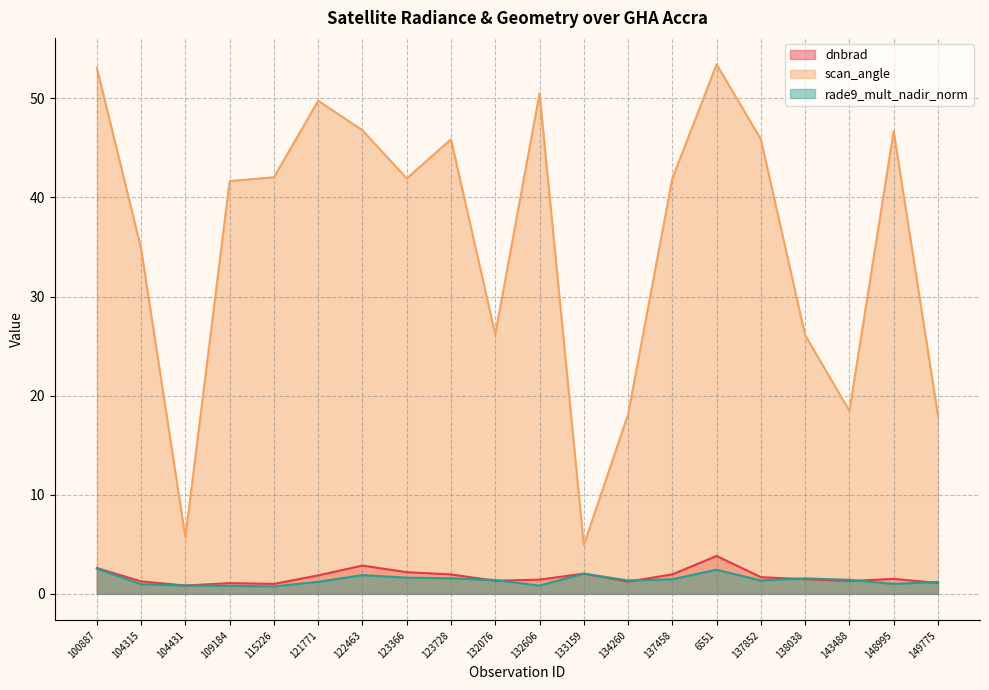

Which category has the highest value across all series?

6551